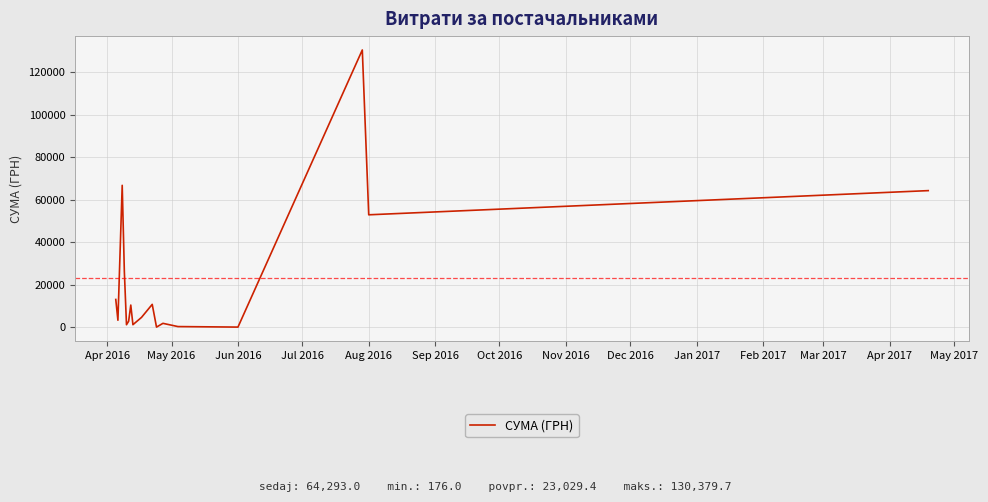

What is the greatest value displayed?

130379.7